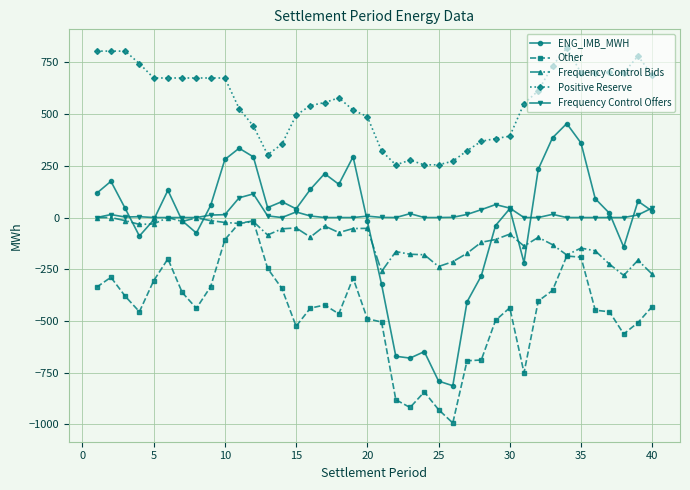

Which series has the largest total across all categories?

Positive Reserve